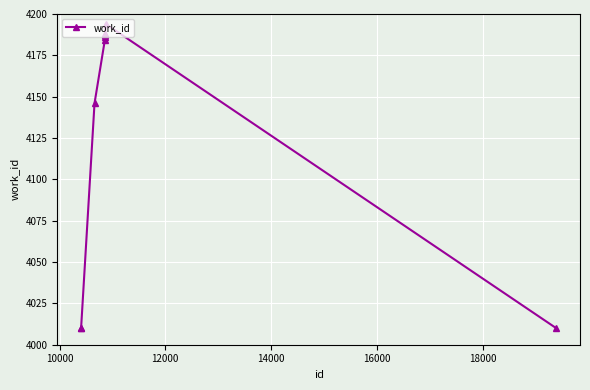

What is the greatest value displayed?

4194